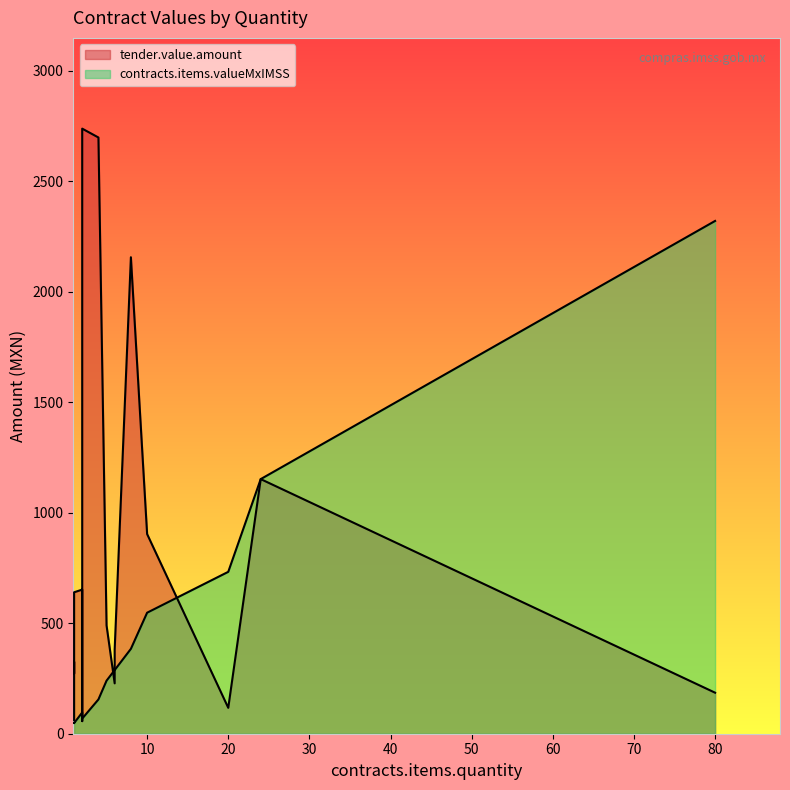

Does the chart have visible grid lines?

No